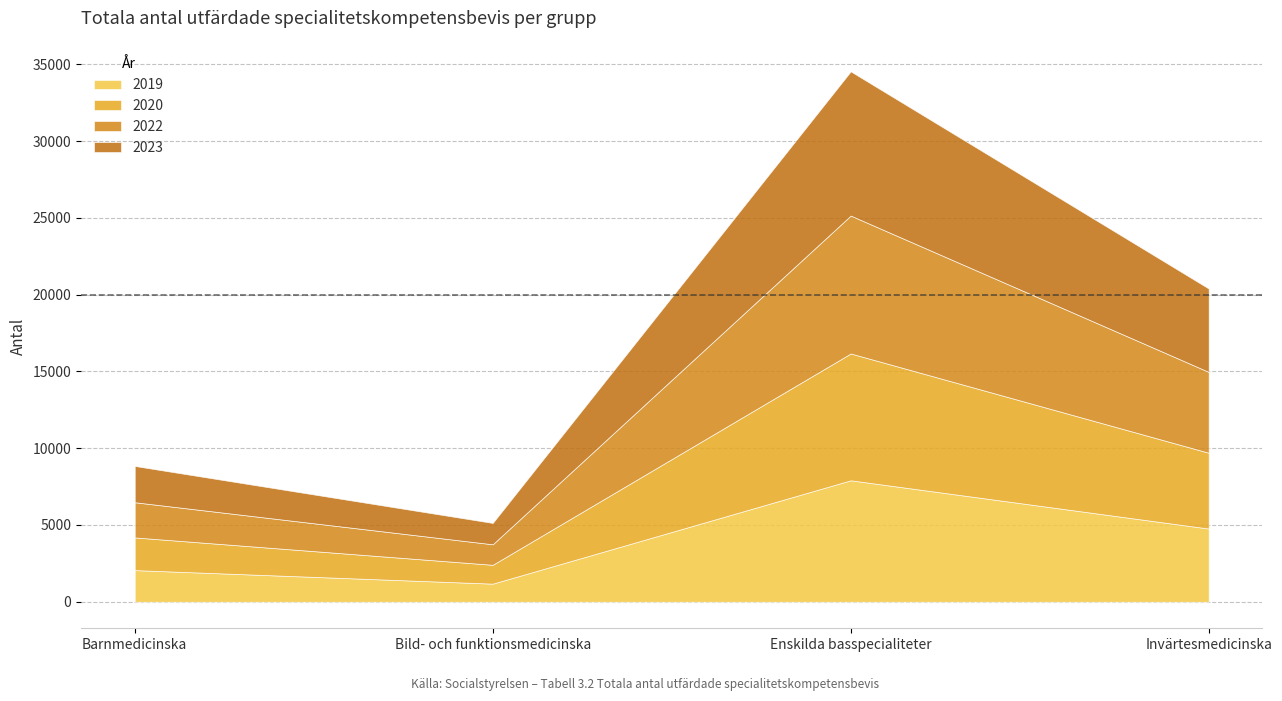

Rank the series at Invärtesmedicinska from highest to lowest value.

2023, 2022, 2020, 2019